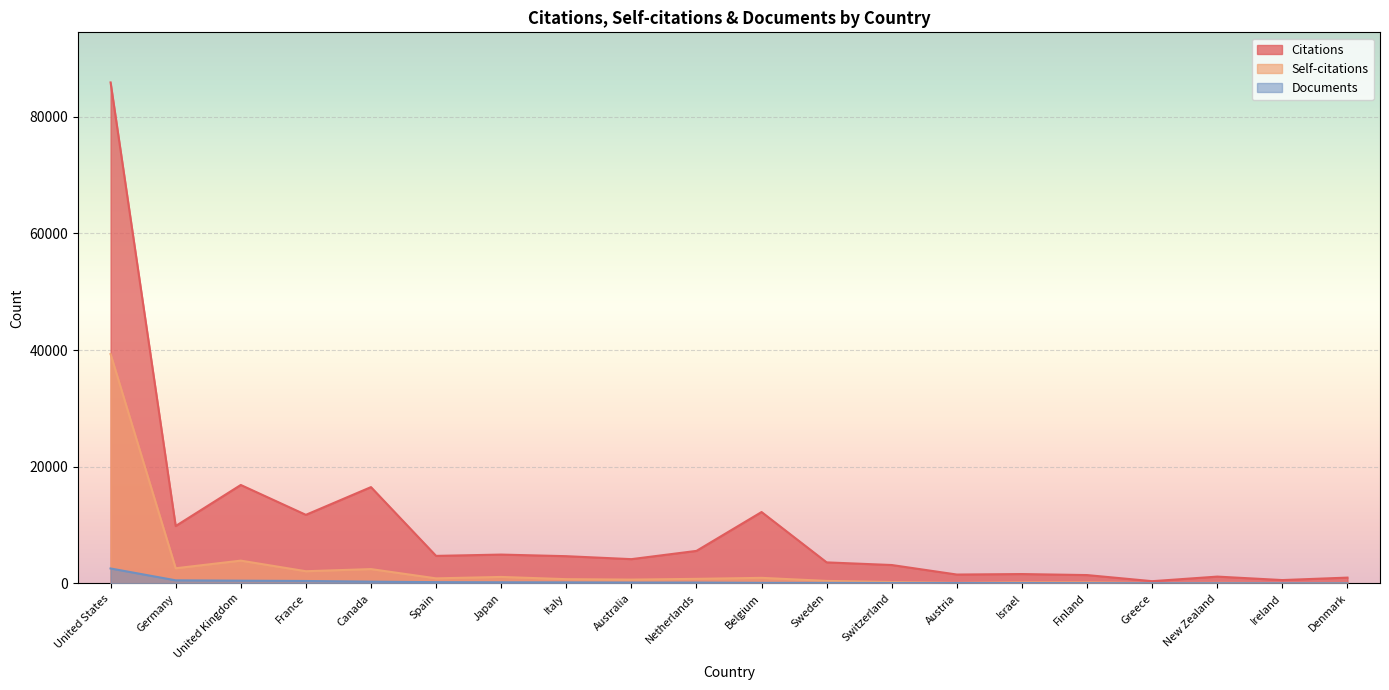

Reading left to right, transcribe all the data shown in this chart.

Citations: United States=85907	Germany=9835	United Kingdom=16874	France=11753	Canada=16508	Spain=4714	Japan=4937	Italy=4663	Australia=4154	Netherlands=5570	Belgium=12234	Sweden=3600	Switzerland=3147	Austria=1513	Israel=1598	Finland=1423	Greece=376	New Zealand=1161	Ireland=567	Denmark=988
Self-citations: United States=39324	Germany=2591	United Kingdom=3900	France=2082	Canada=2449	Spain=860	Japan=1103	Italy=722	Australia=648	Netherlands=776	Belgium=946	Sweden=421	Switzerland=230	Austria=84	Israel=175	Finland=174	Greece=50	New Zealand=91	Ireland=45	Denmark=70
Documents: United States=2555	Germany=522	United Kingdom=460	France=408	Canada=298	Spain=211	Japan=184	Italy=171	Australia=140	Netherlands=140	Belgium=87	Sweden=83	Switzerland=67	Austria=63	Israel=58	Finland=38	Greece=25	New Zealand=24	Ireland=21	Denmark=19